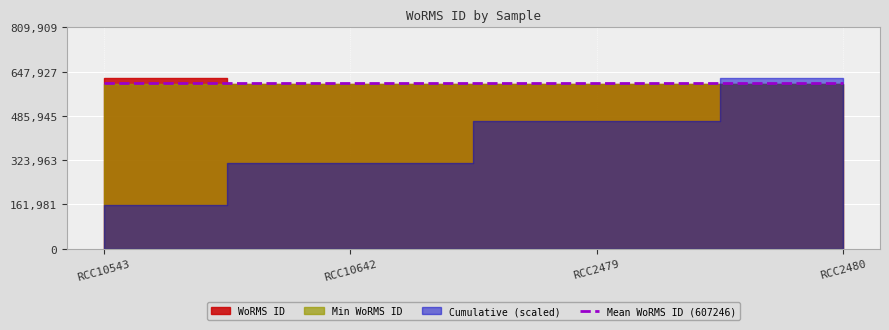

What is the value of the 2nd point from the left?

601993